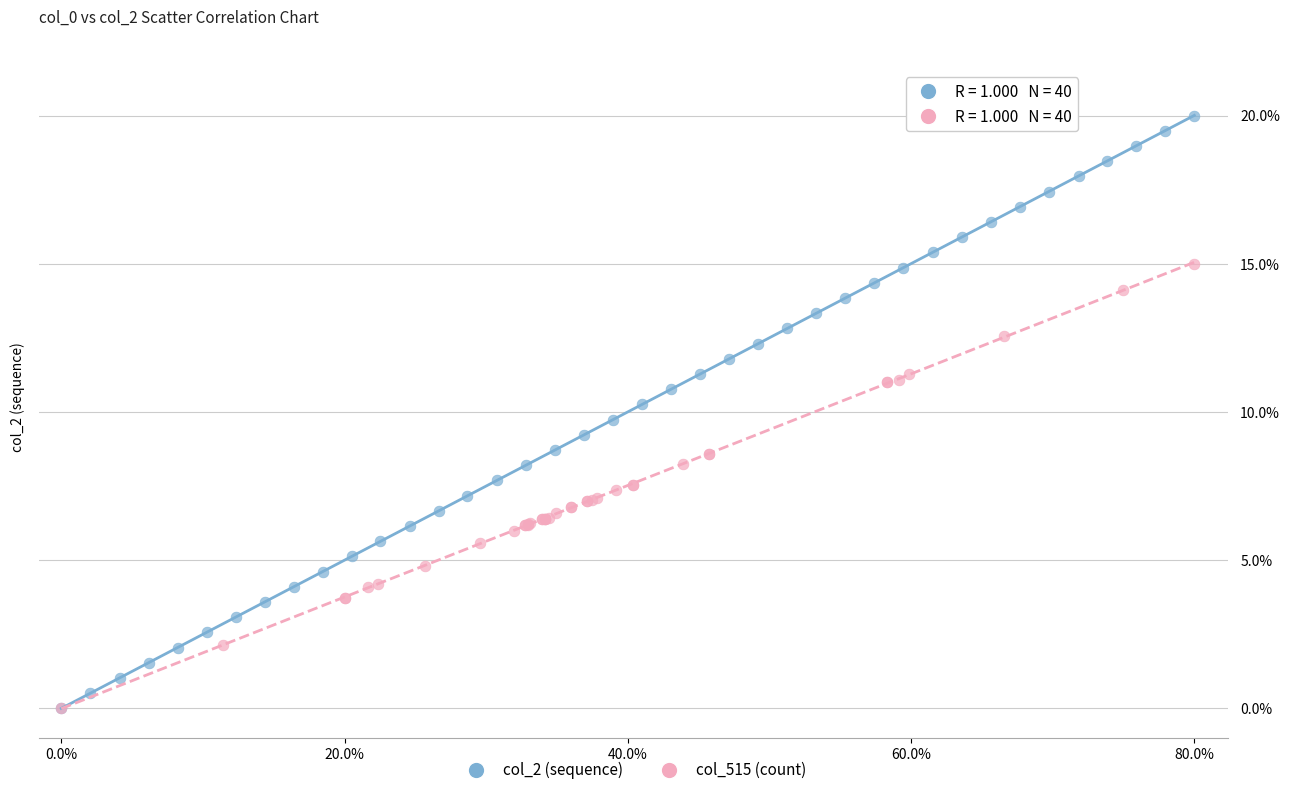

Which series has the largest Y range (max minus min)?

col_2 (sequence)